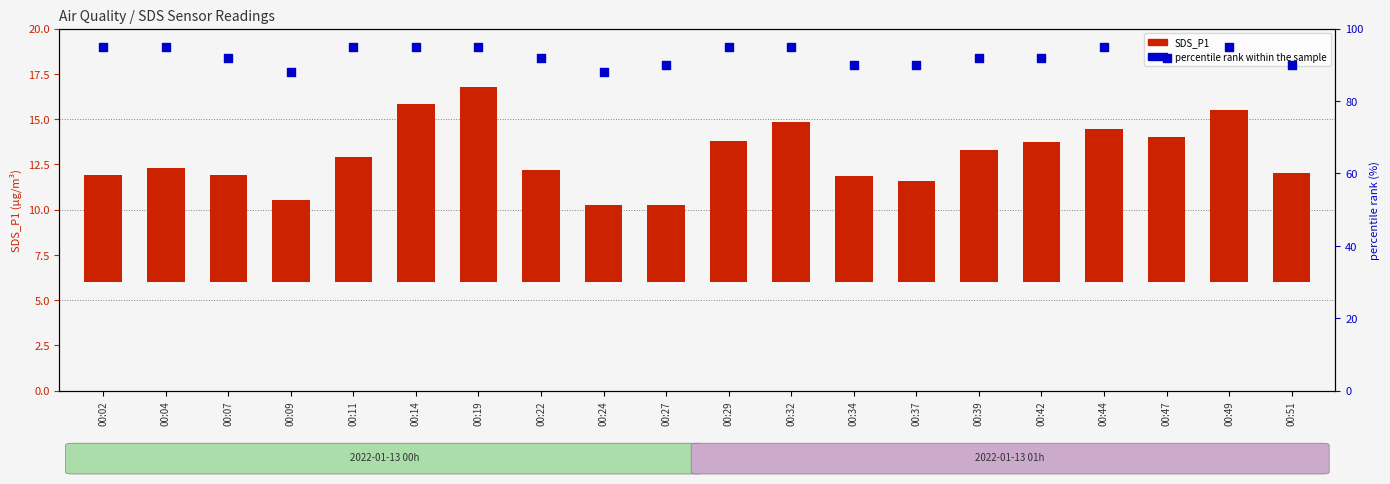

Is the value of SDS_P1 at 00:49 greater than the value of percentile rank within the sample at 00:19?

No